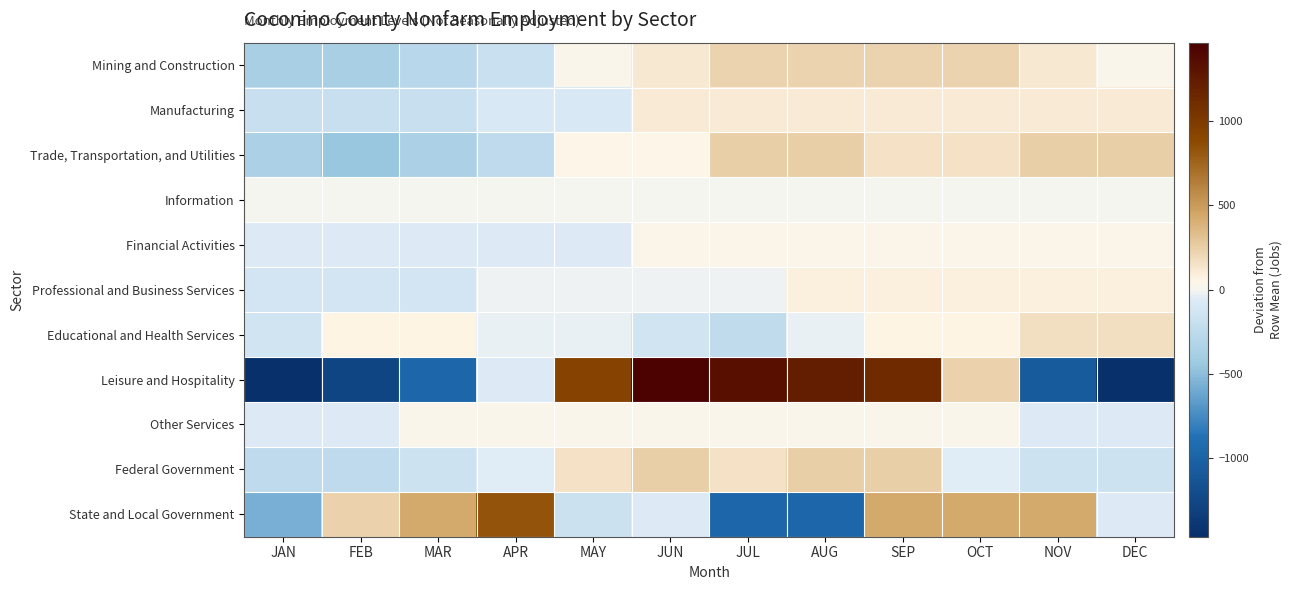

Rank the series at DEC from lowest to highest value.

Leisure and Hospitality, Federal Government, State and Local Government, Other Services, Information, Mining and Construction, Financial Activities, Professional and Business Services, Manufacturing, Educational and Health Services, Trade, Transportation, and Utilities